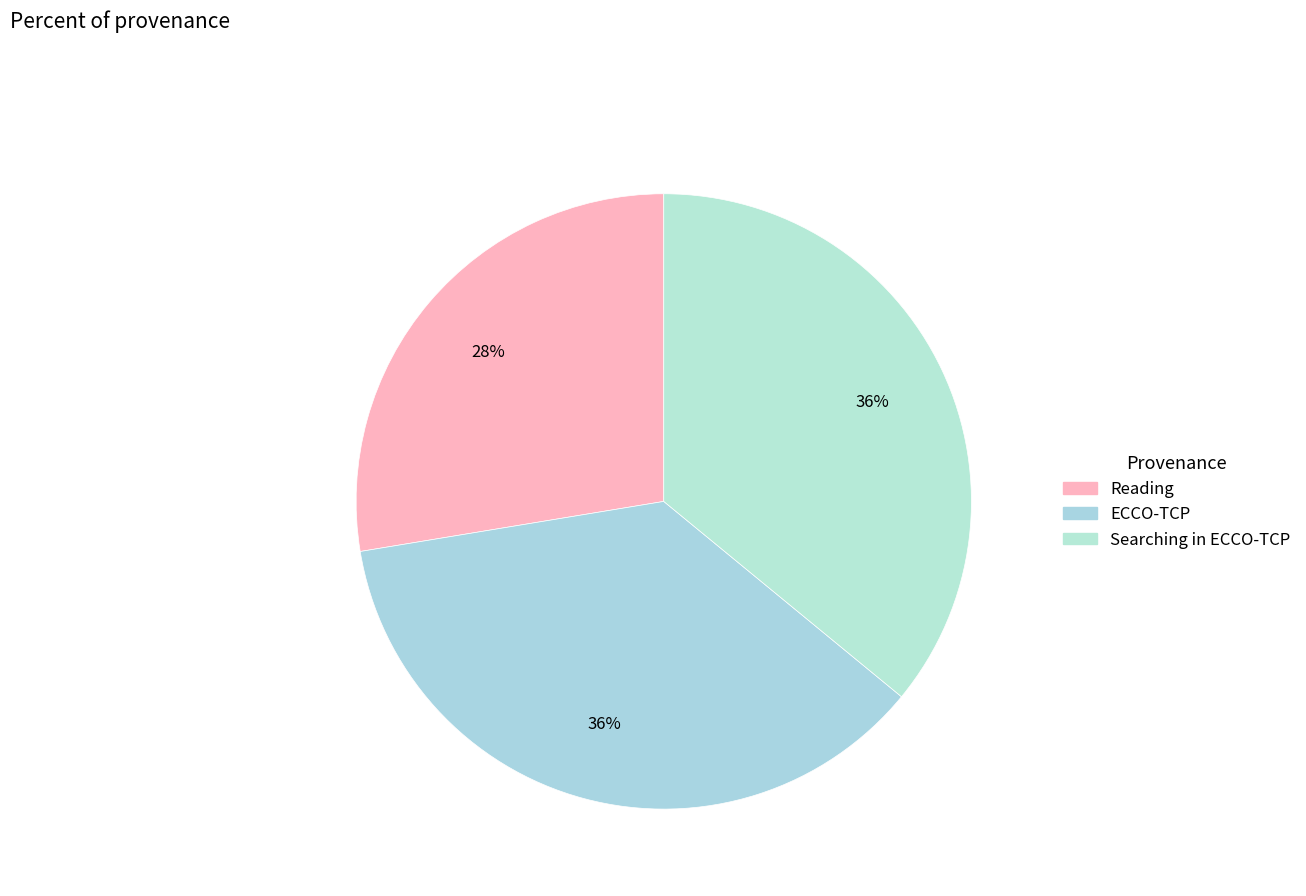

True or false: ECCO-TCP accounts for 26% of the total.

False